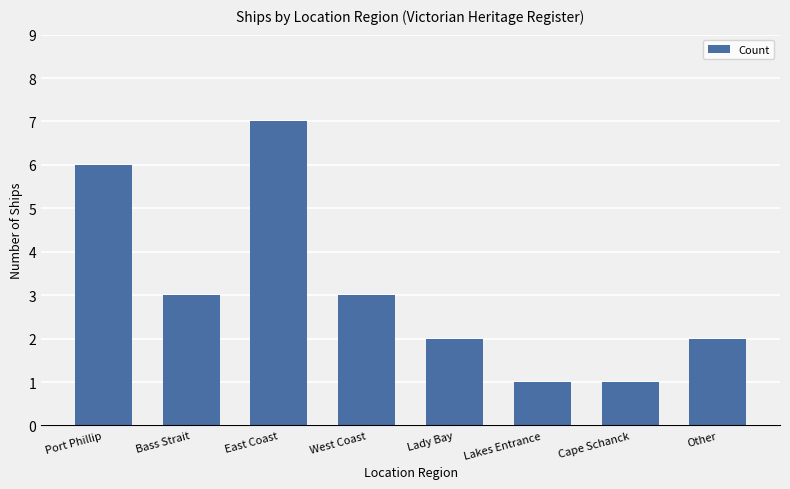

What is the sum of all values?

25